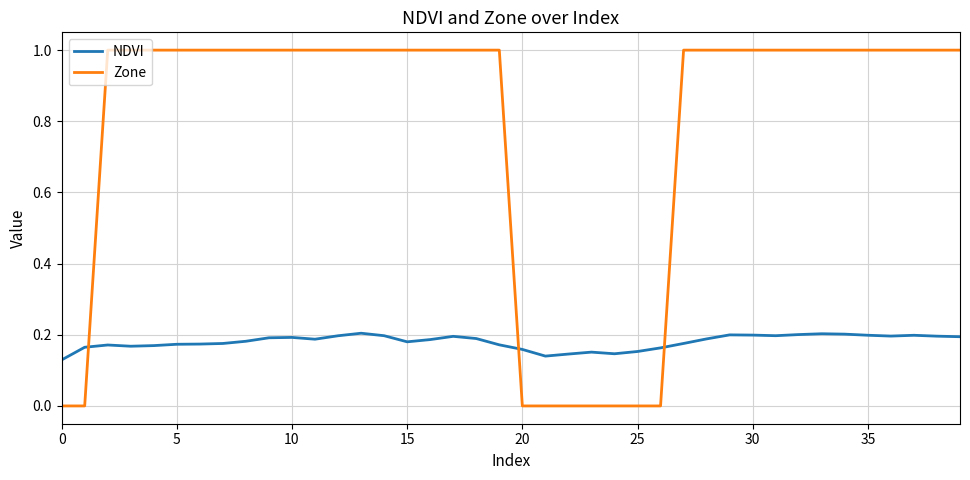

Rank the series by their average value, from lowest to highest.

NDVI, Zone